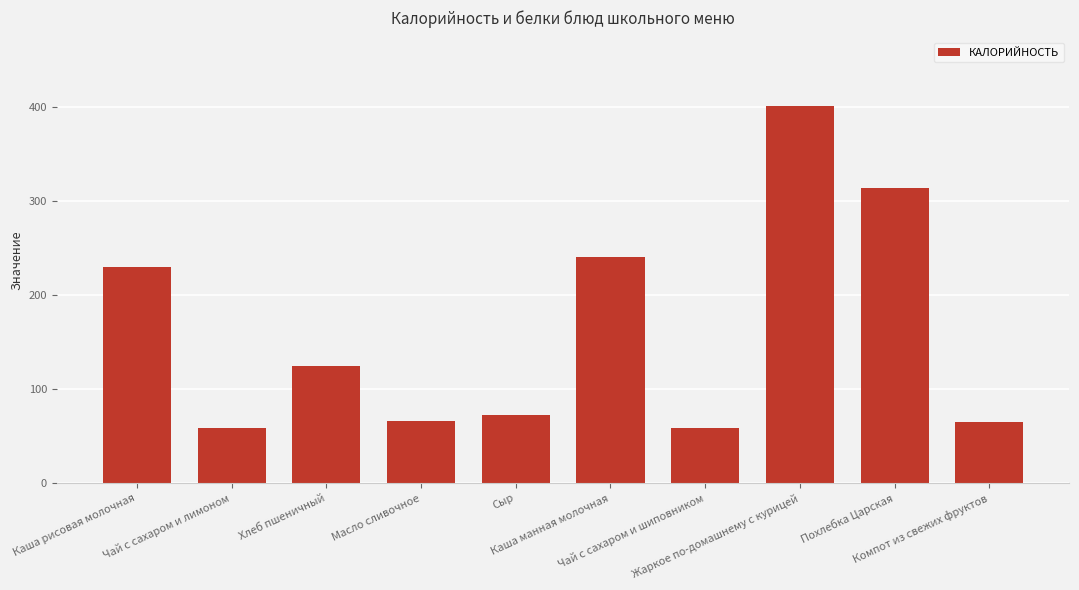

What is the smallest value displayed?

58.4